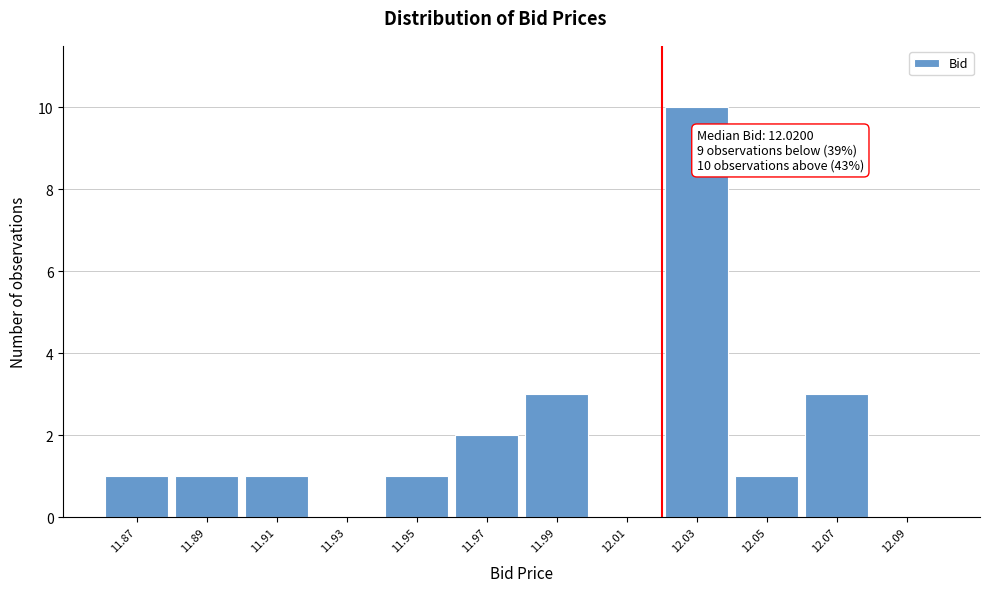

Which range on the x-axis has the tallest bar?

12.02 to 12.04